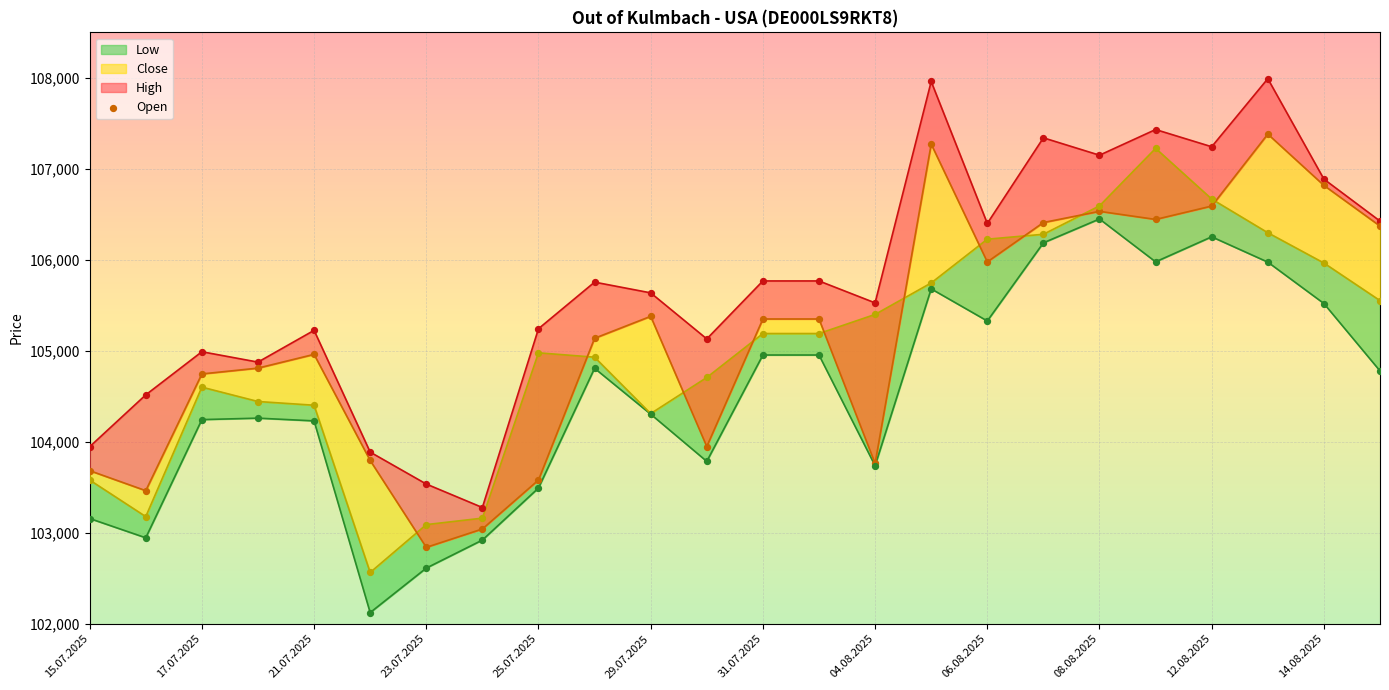

Which series has the largest Y range (max minus min)?

High